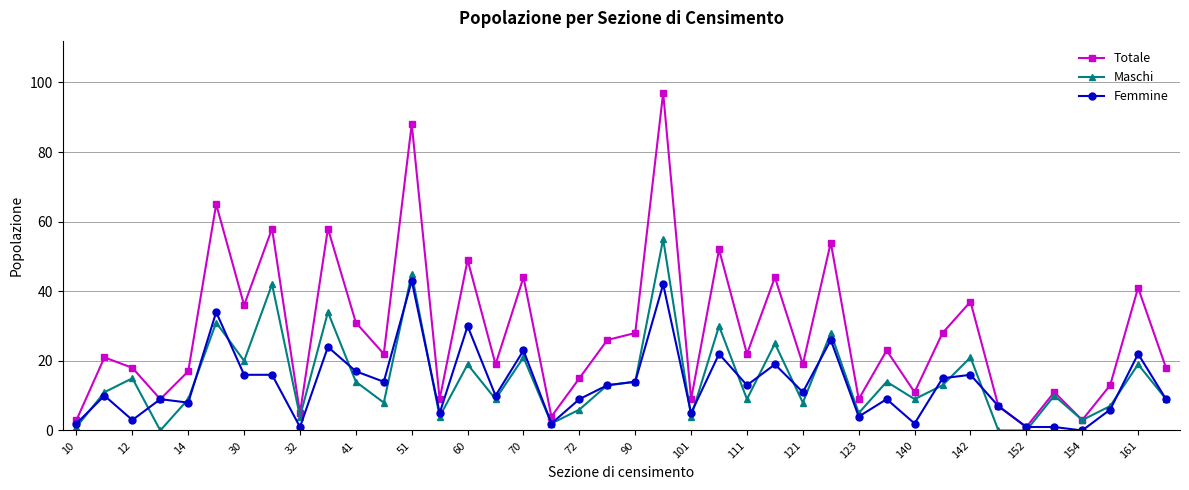

What is the value of the Totale point at the 26th from the left?

44